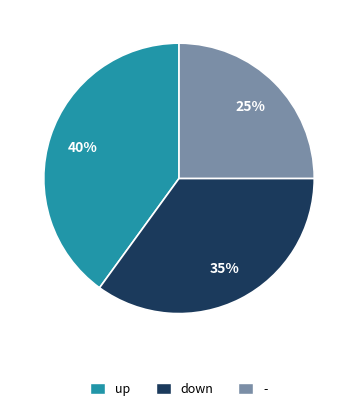

Which has a higher value, - or down?

down